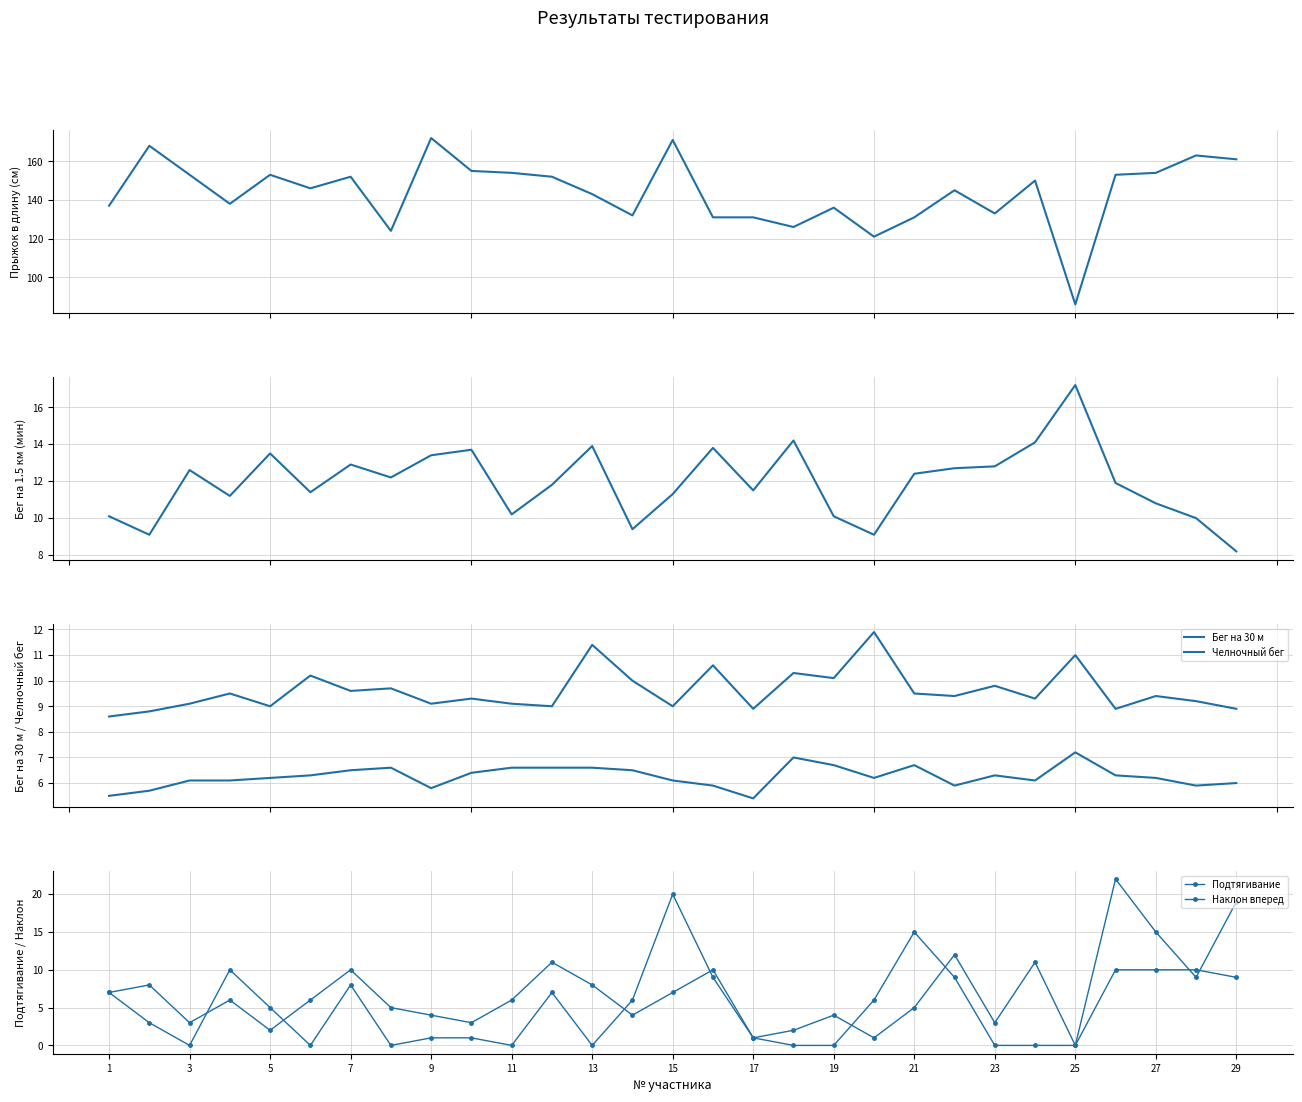

What is the label of the 6th point from the left?

11